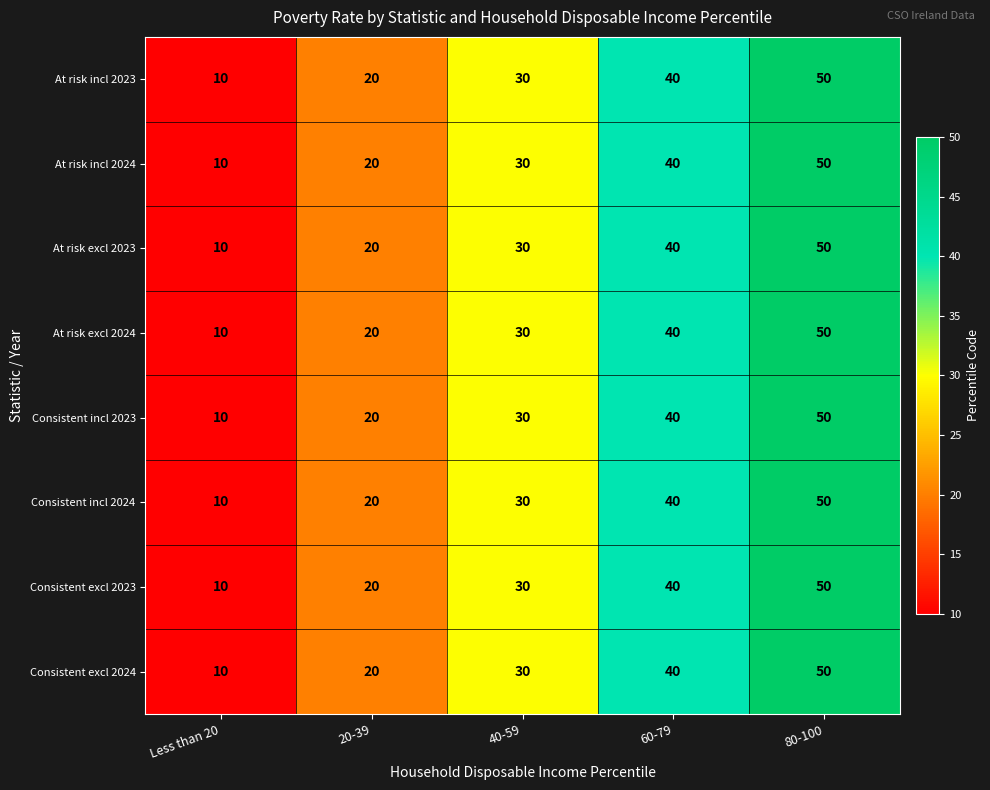

Which label corresponds to the largest value in the chart?

80-100